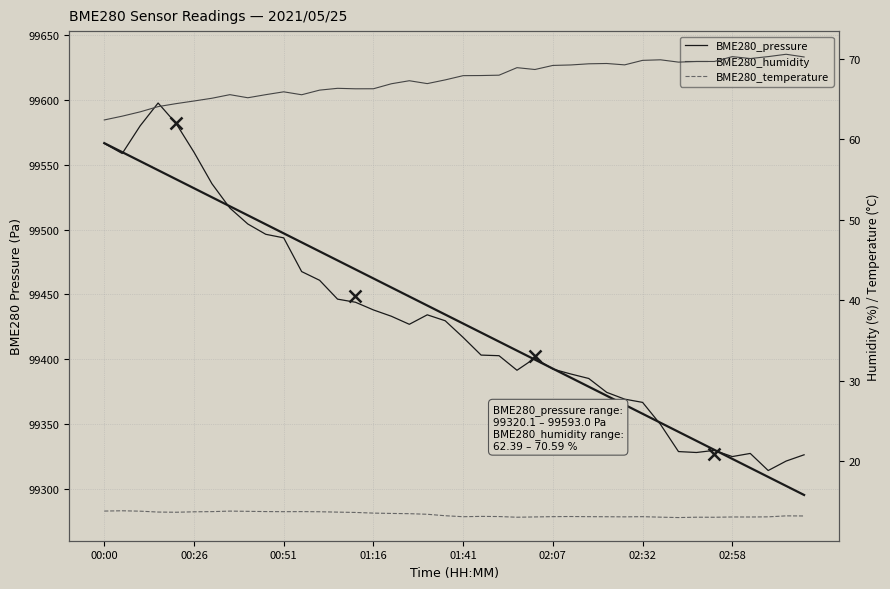

How many data points does each series have?

40